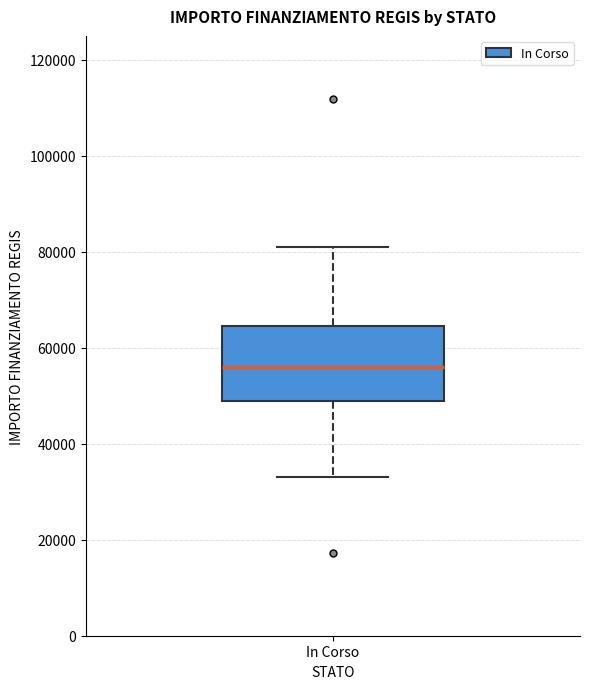

Transcribe this box plot: give where the median line is, the range the box spans, and where the two whiskers end, as read against the y-axis. The values are not printed on the chart, so give them approximately, as read against the axis.

median 56000, box 50000 to 64000, whiskers 32000 to 80000